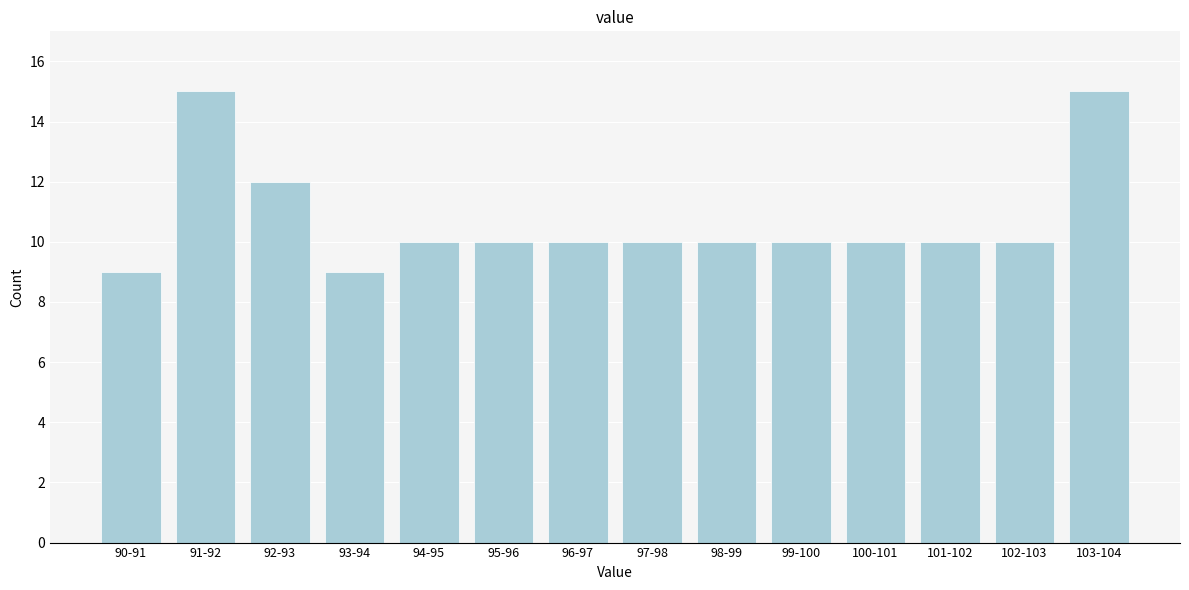

Reading left to right, transcribe all the data shown in this chart.

9	15	12	9	10	10	10	10	10	10	10	10	10	15